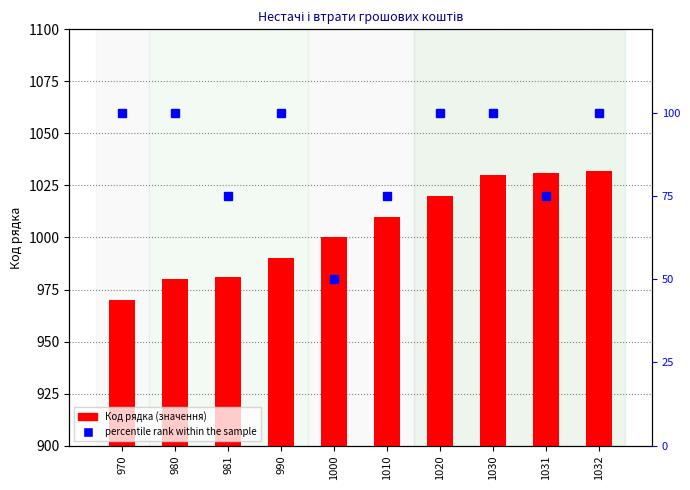

Reading left to right, what are all the values shown in this chart?

Код рядка: 970	980	981	990	1000	1010	1020	1030	1031	1032
percentile rank within the sample: 100	100	75	100	50	75	100	100	75	100